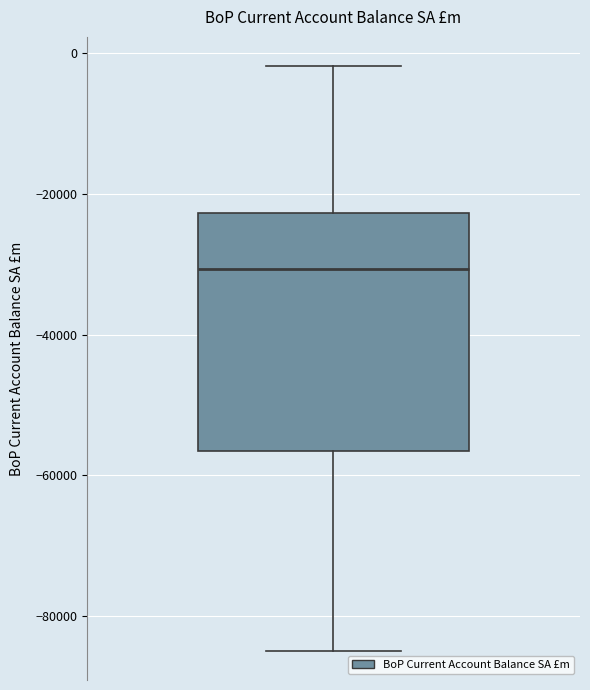

Read this box plot against the y-axis: the position of the median line, the range covered by the box, and the ends of both whiskers. The values are not printed on the chart, so give them approximately, as read against the axis.

median -30000, box -56000 to -22000, whiskers -84000 to -2000